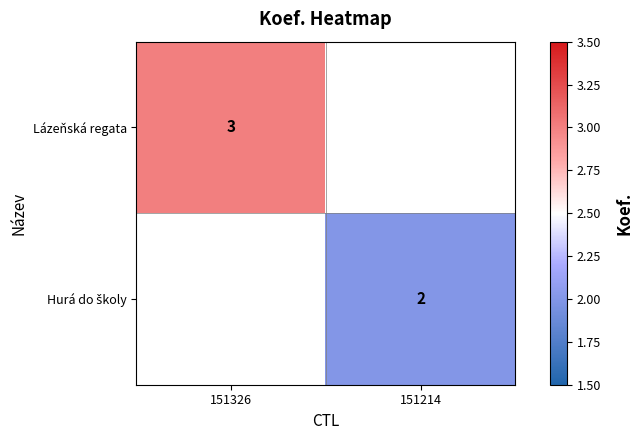

Is it true that Lázeňská regata equals 1 at 151326?

False